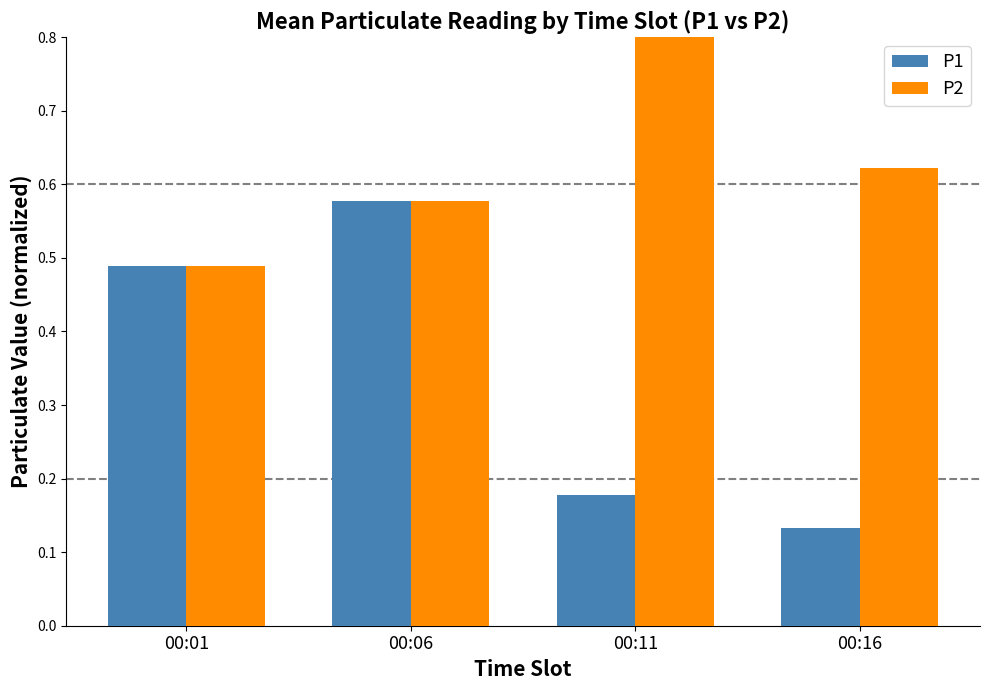

List the series in order of their peak value, highest first.

P2, P1